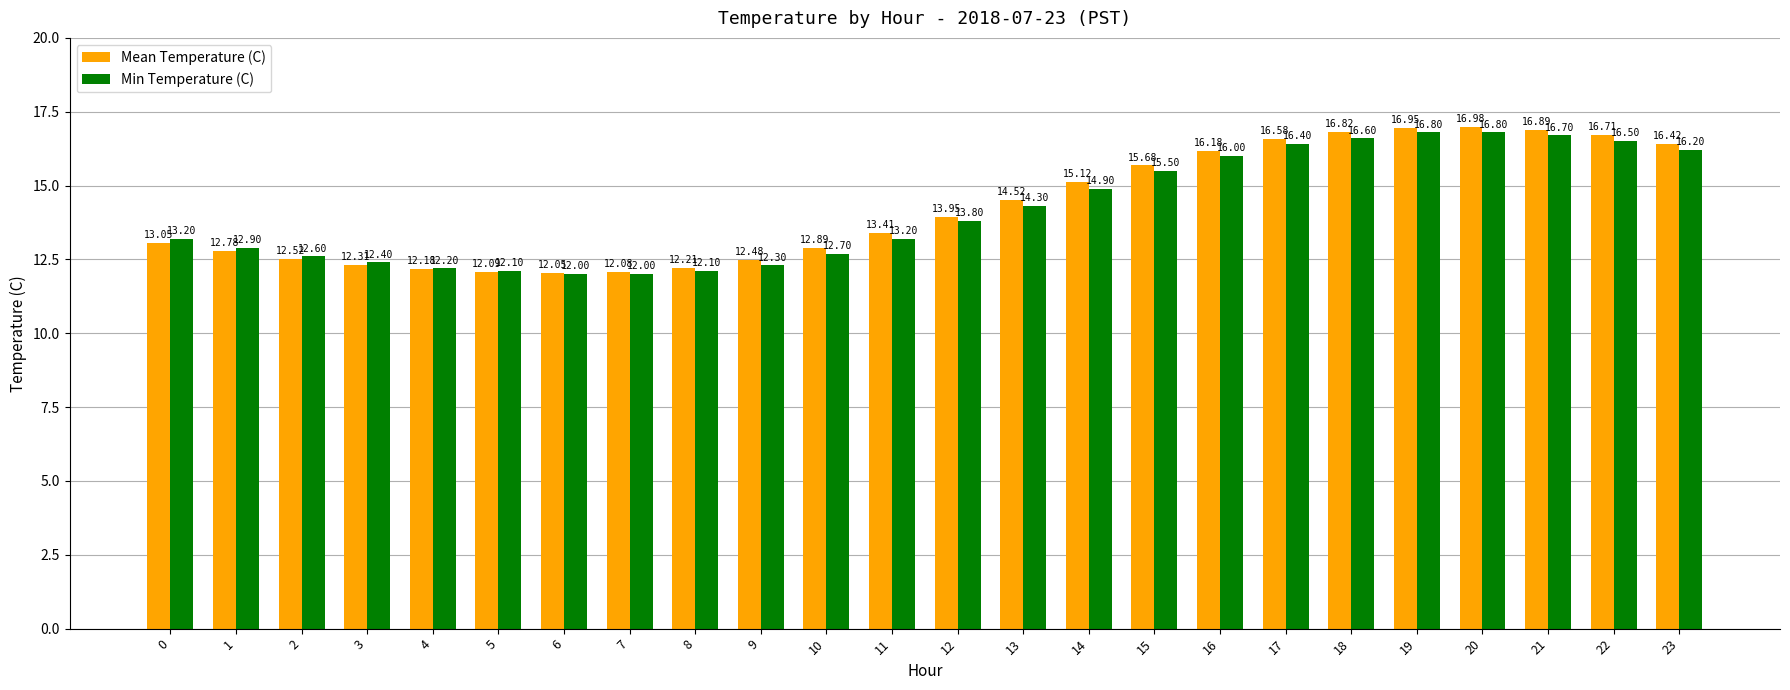

At how many categories does at least one series exceed 12?

24